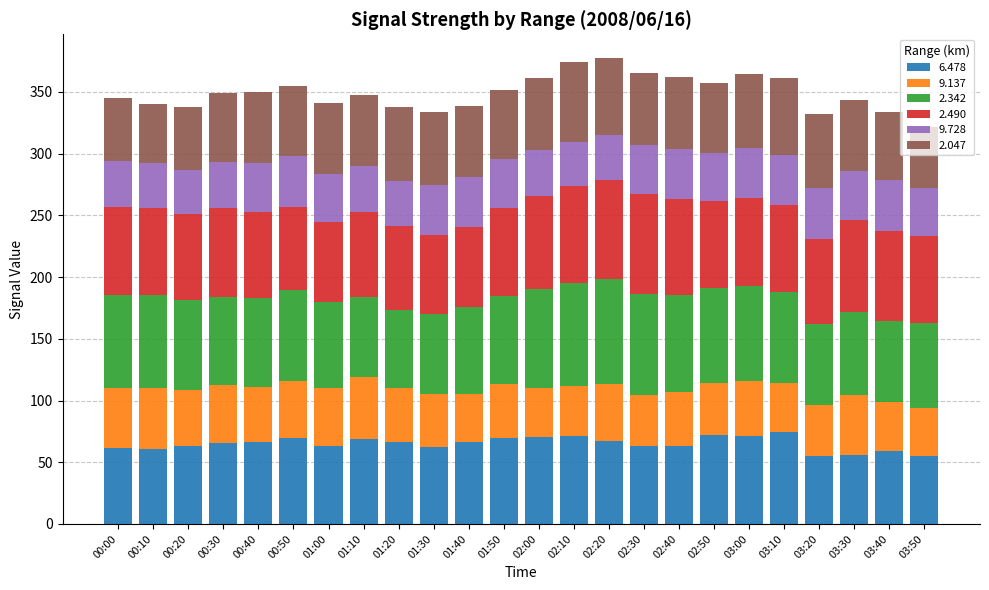

What is the maximum value for 6.478?

74.3